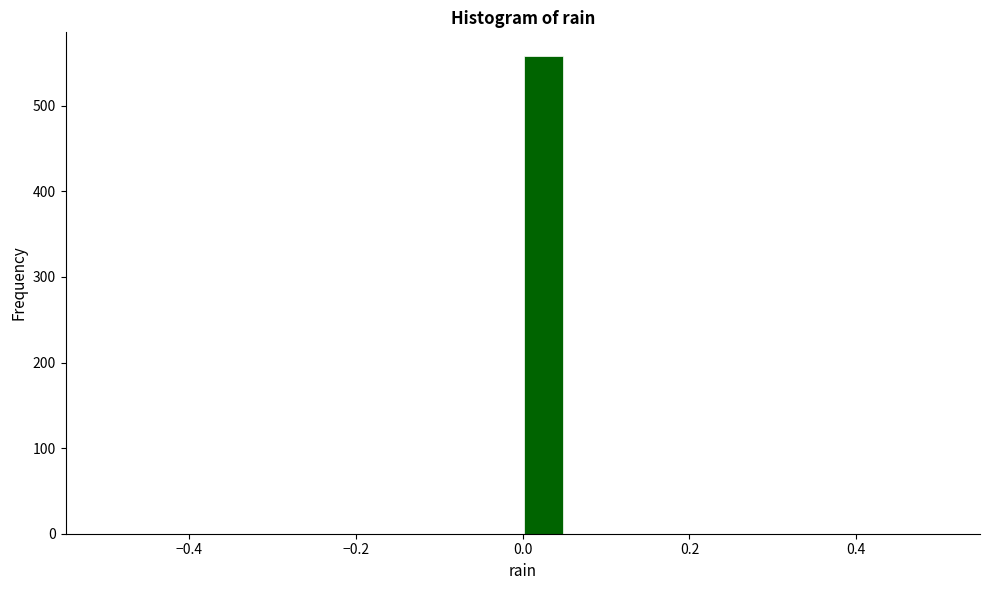

Around what value on the x-axis is the tallest bar? Give the approximate position of its centre, as read against the axis.

0.02